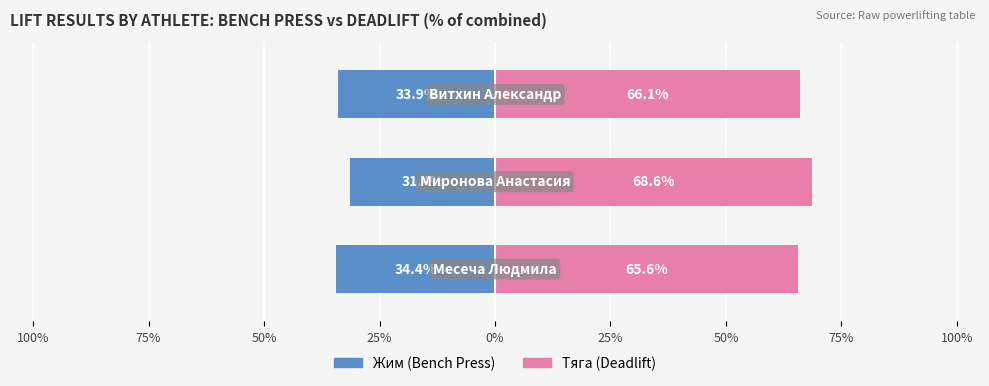

Is the value of Тяга (Deadlift) at 50% greater than the value of Жим (Bench Press) at 100%?

Yes